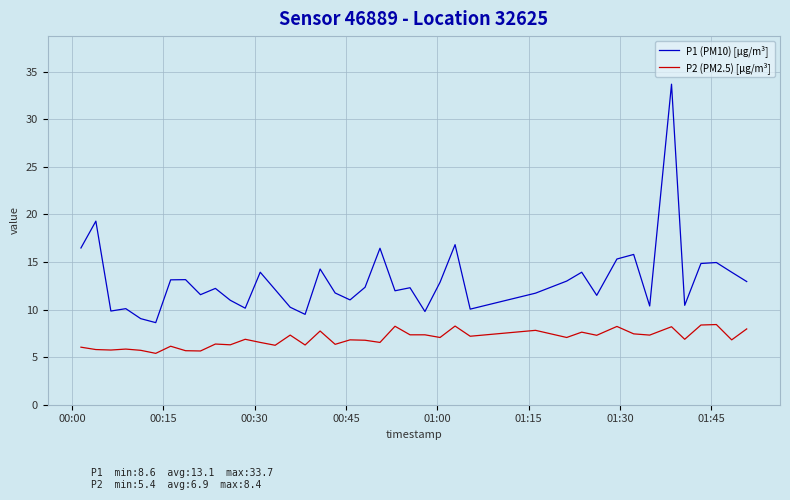

Rank the series by their maximum value, from highest to lowest.

P1 (PM10) [µg/m³], P2 (PM2.5) [µg/m³]